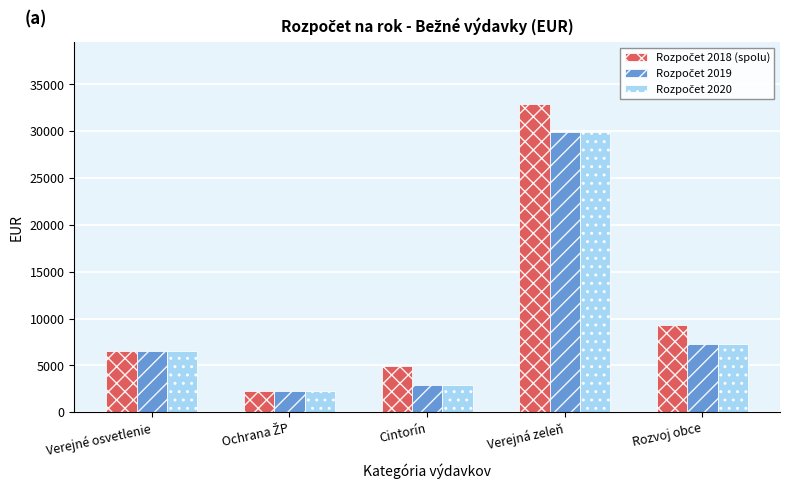

At which category does the chart reach its peak across all series?

Verejná zeleň